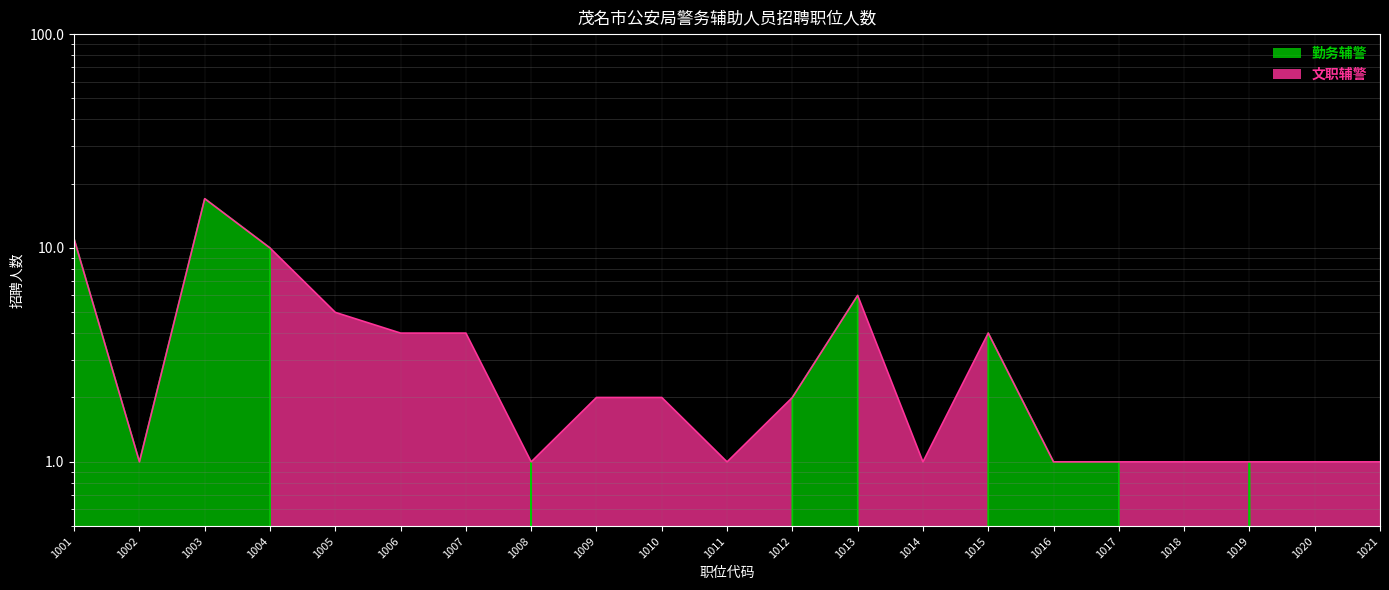

What is the maximum value shown in the chart?

17